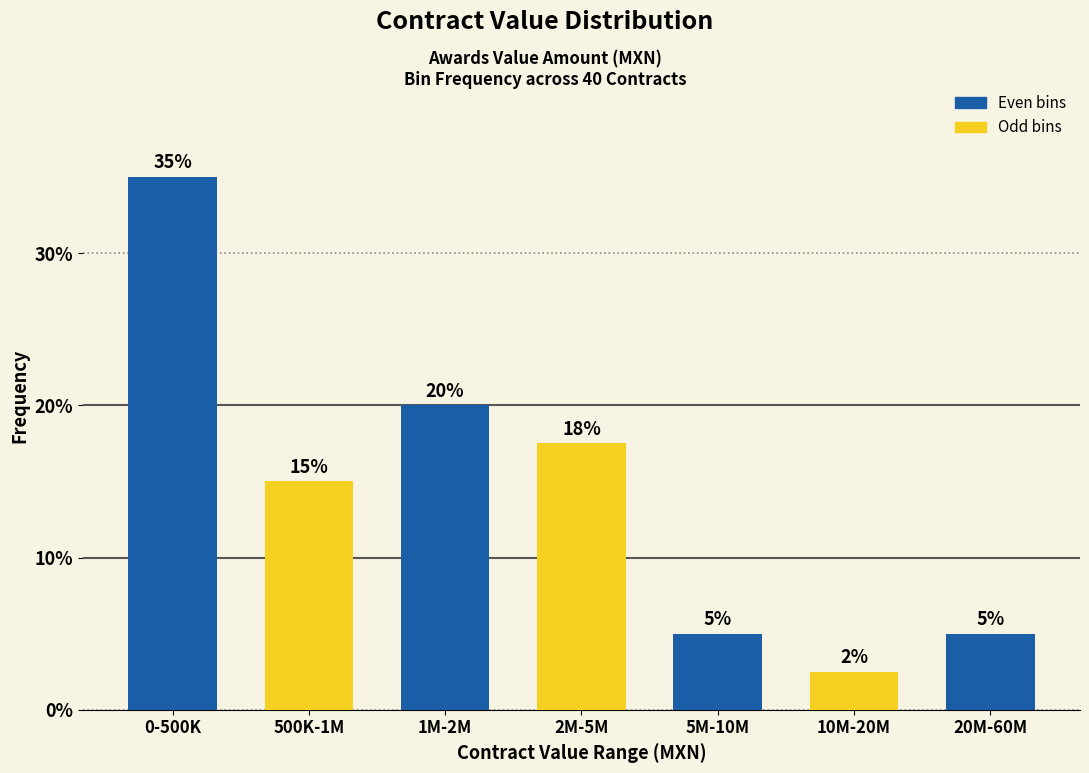

What is the sum of all values?

100.0